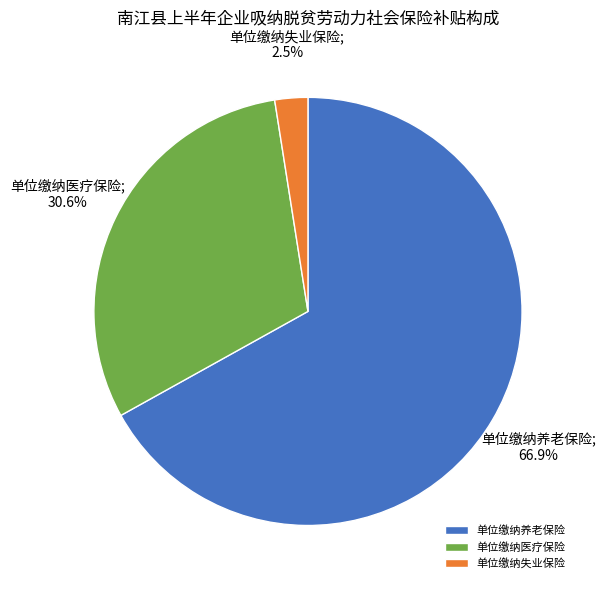

Does any single category account for the majority?

Yes